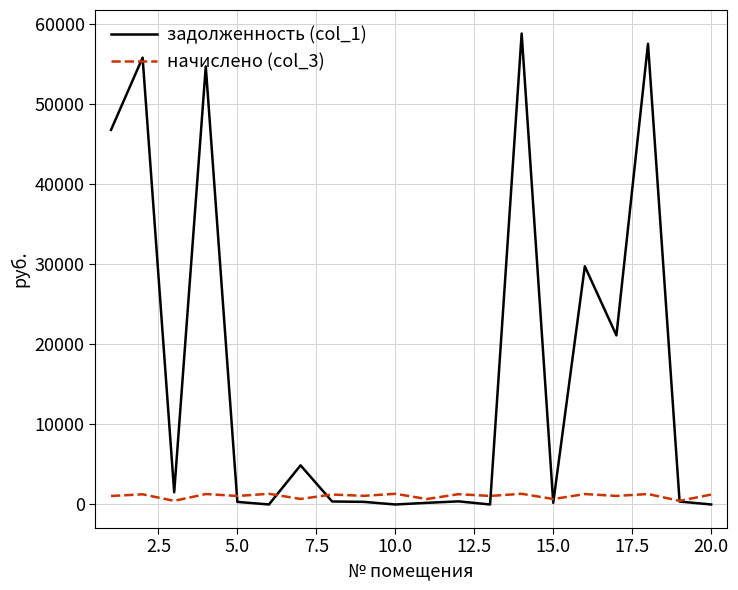

Which series has the widest spread of values?

задолженность (col_1)